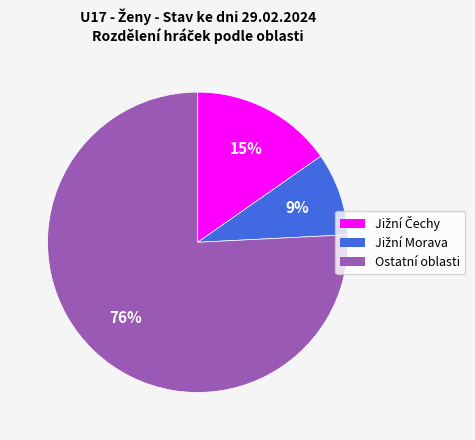

To the nearest percent, what is the difference between the largest and smallest slice percentages?

67%